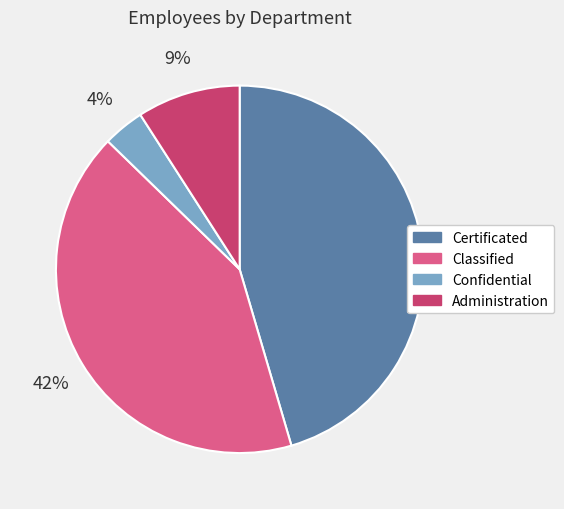

Does any single category account for the majority?

No